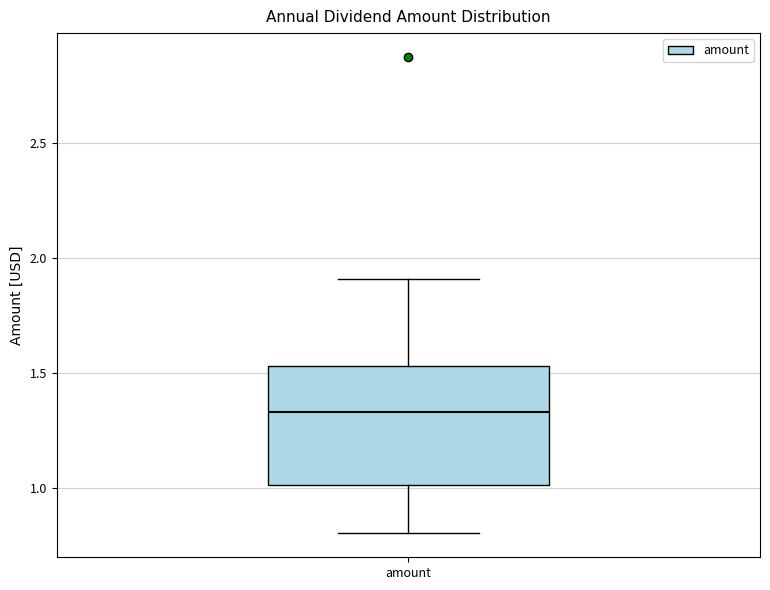

Where does the median line of the box for amount sit on the y-axis? The values are not printed on the chart, so give them approximately, as read against the axis.

1.35